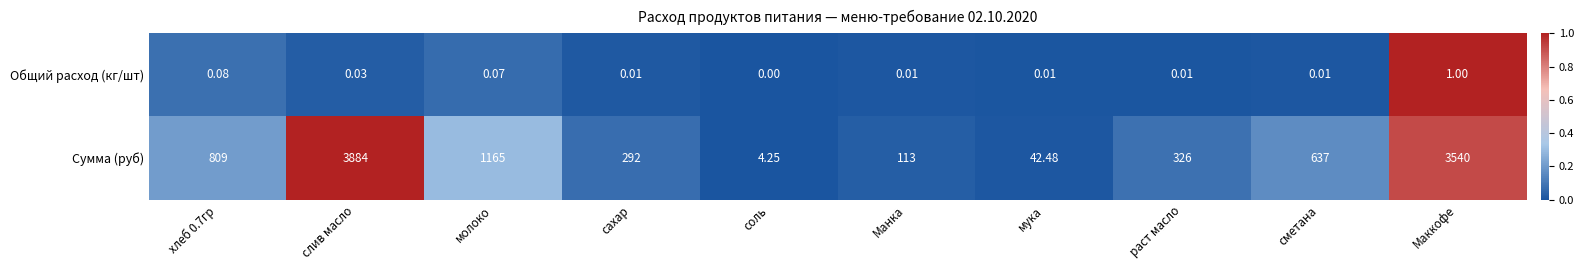

At how many categories does at least one series exceed 0?

10